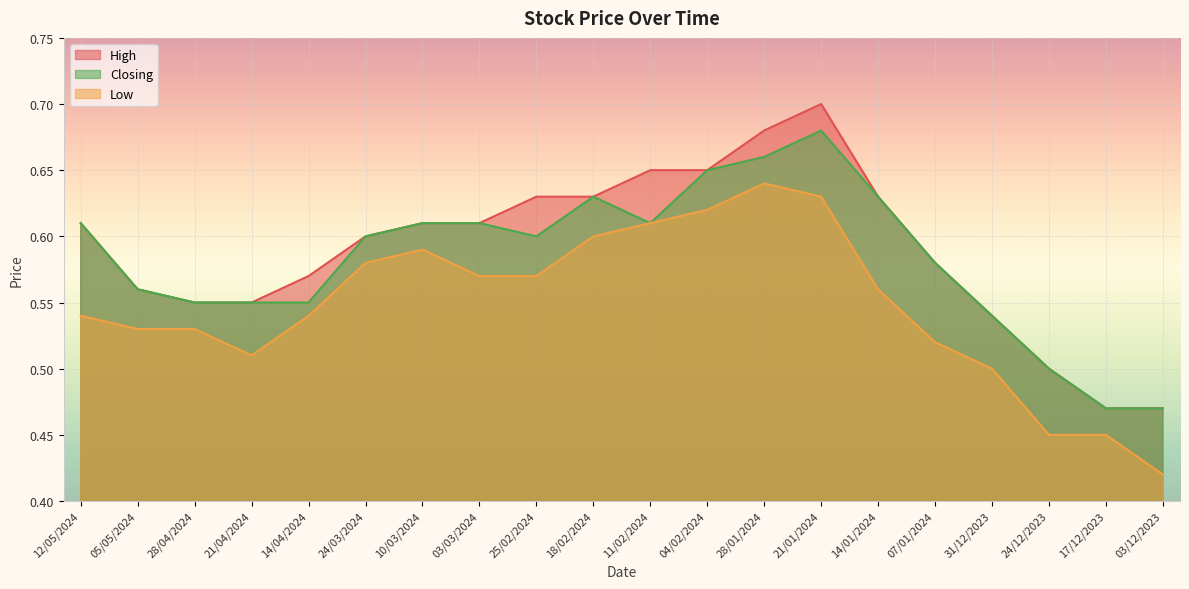

At which category does Low reach its first local peak?

10/03/2024